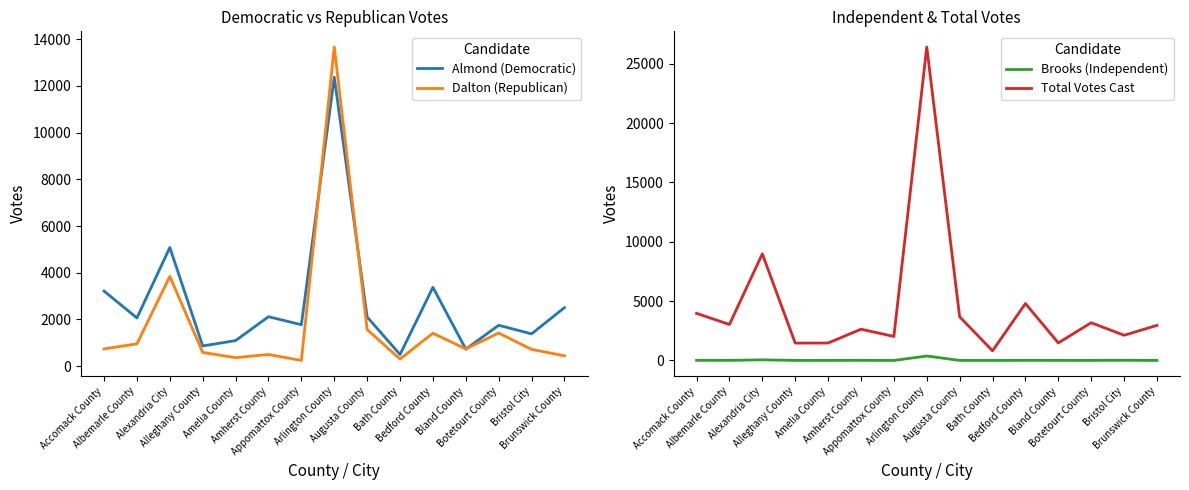

Is this an area chart (filled region under the line)?

No